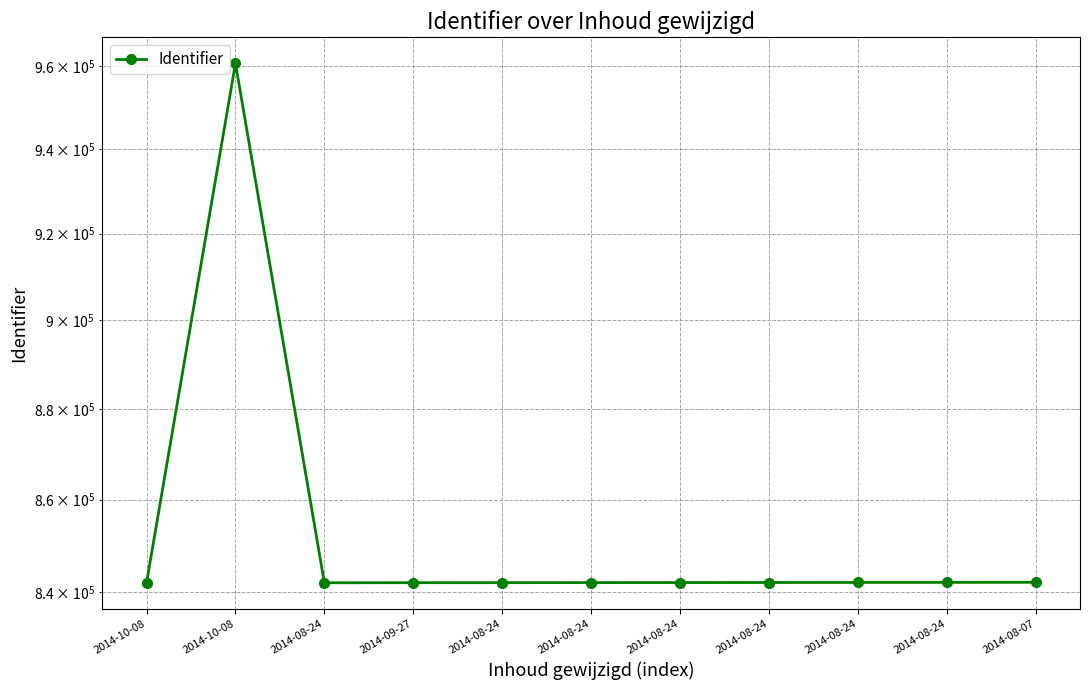

At which category does the data reach its first local valley?

2014-08-24